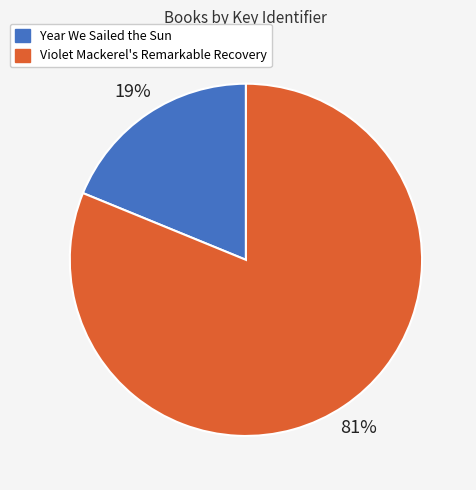

To the nearest percent, what is the average slice percentage?

50%